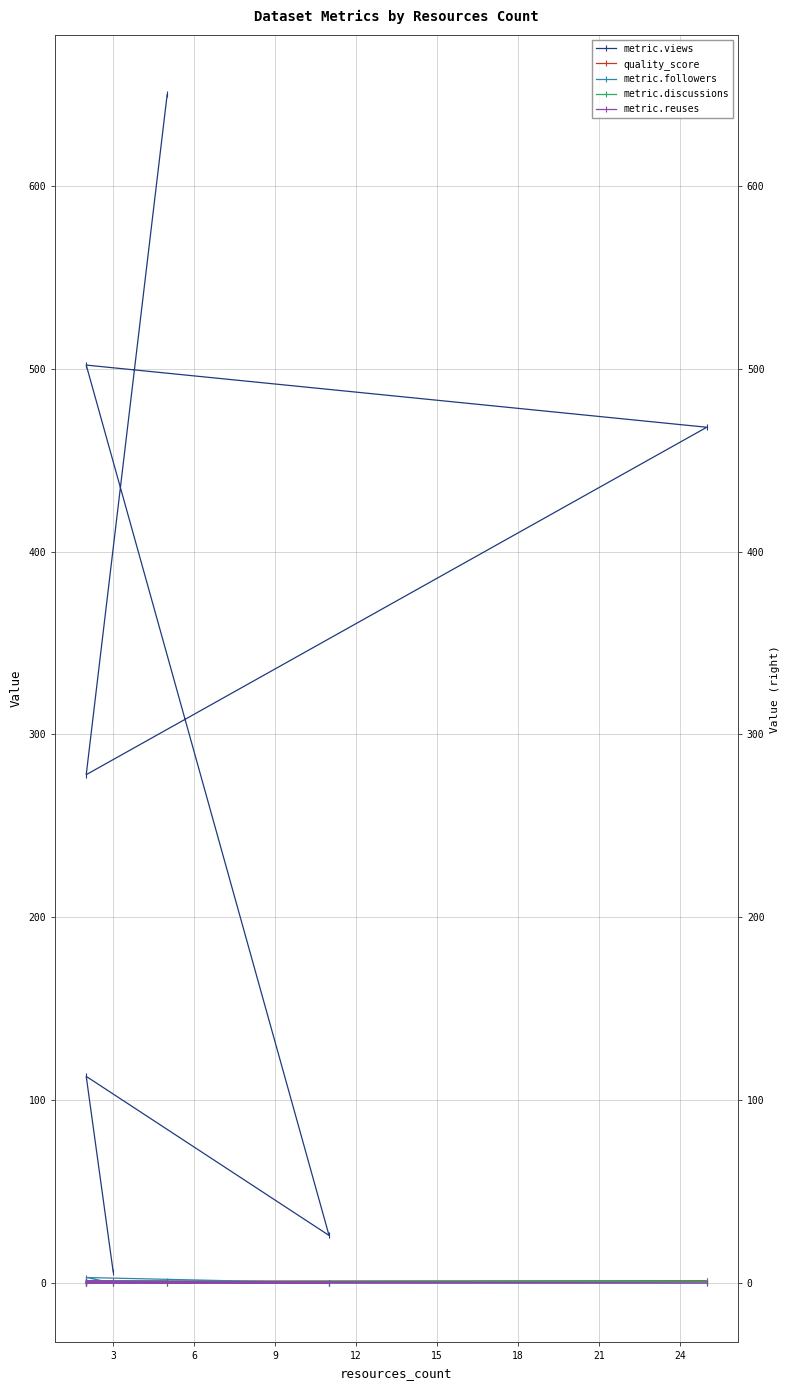

What is the difference between the maximum and minimum values in the metric.reuses series?

1.0